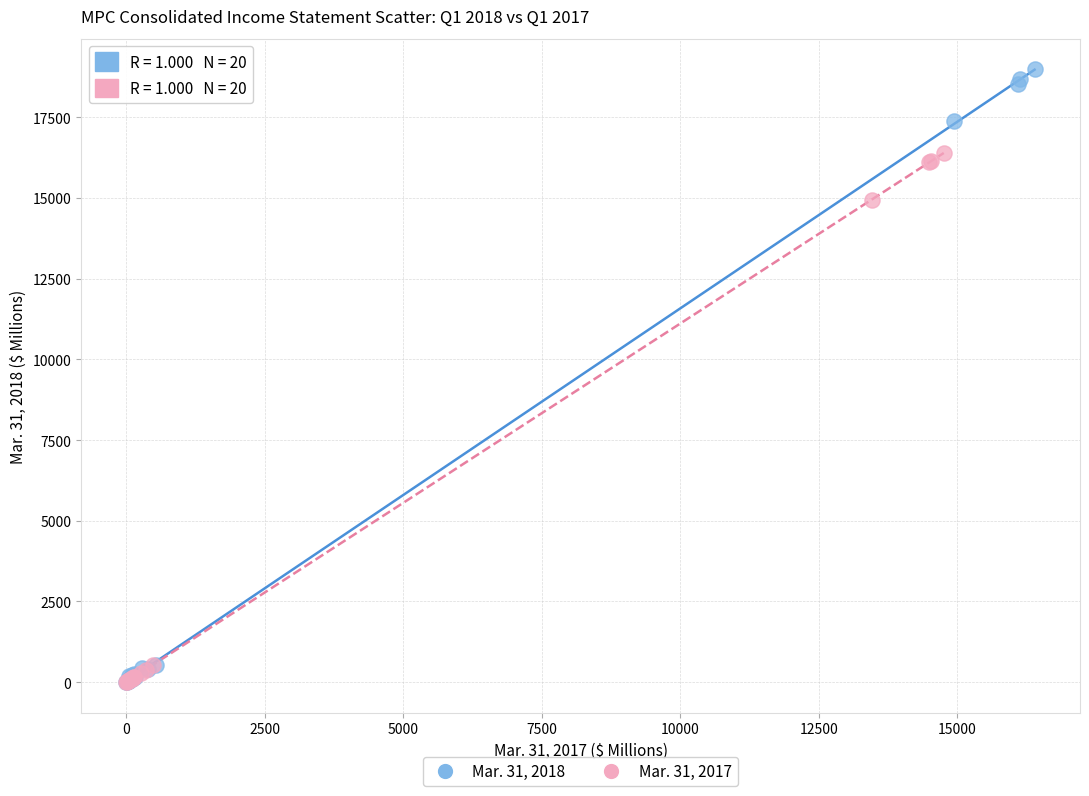

Which series has the largest Y range (max minus min)?

Mar. 31, 2018